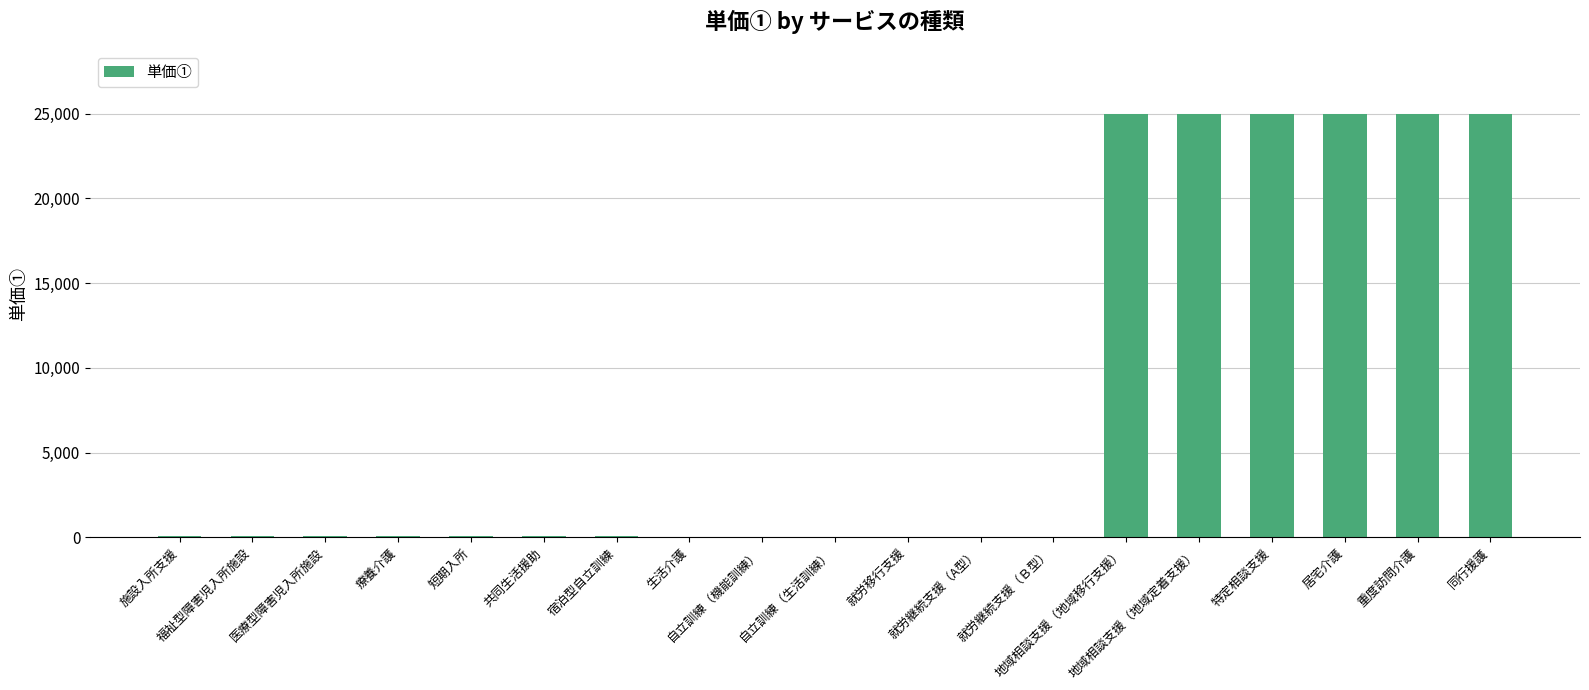

What is the change in value from 施設入所支援 to 就労継続支援（Ｂ型）?

-35